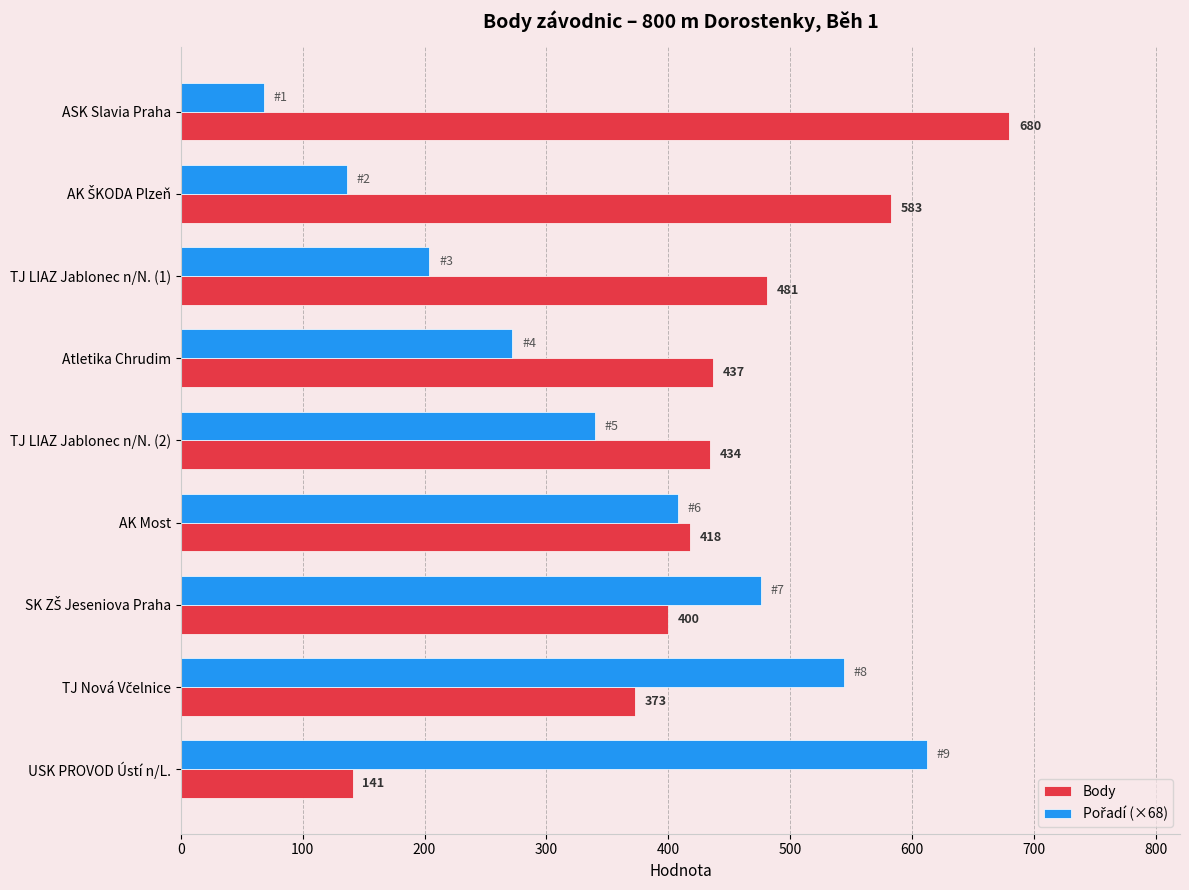

Which series has the largest total across all categories?

Body